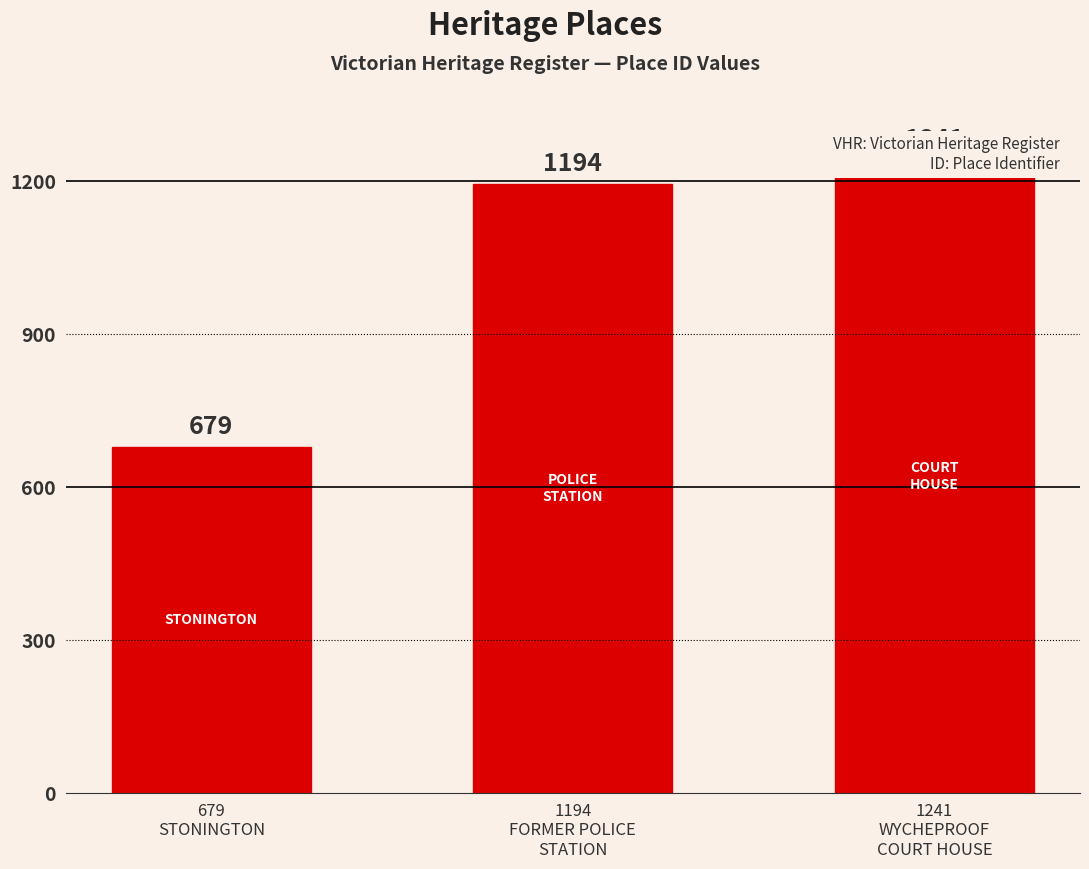

Count the number of values greater than 1194.

1